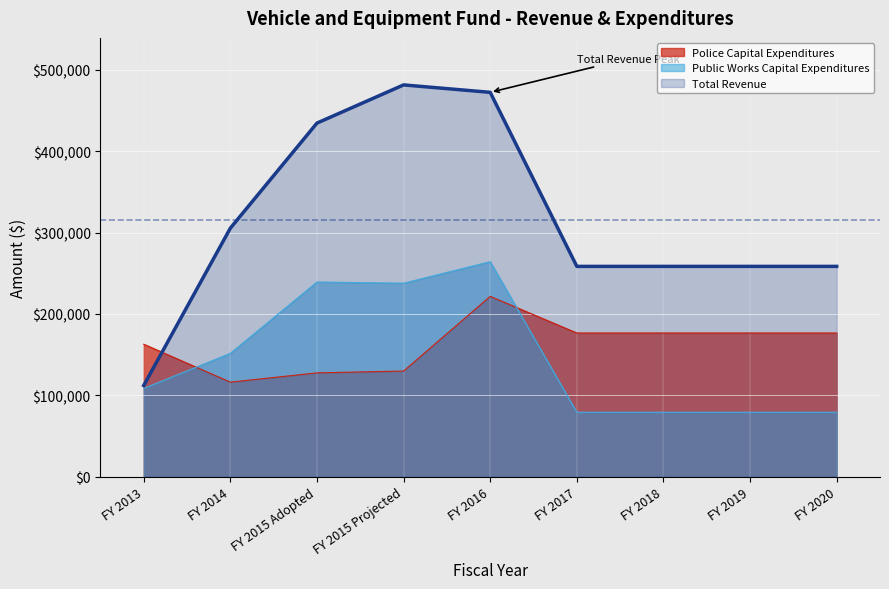

How many data points in Public Works Capital Expenditures are above 108493?

4